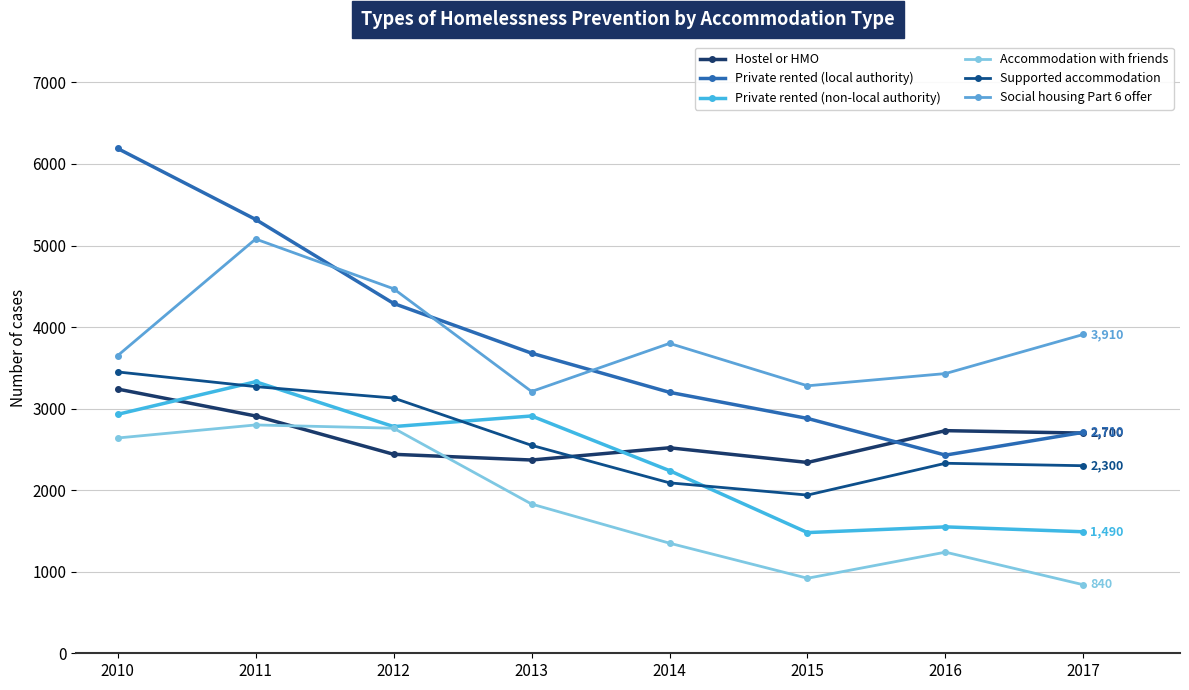

At which label does Supported accommodation reach its minimum?

2015